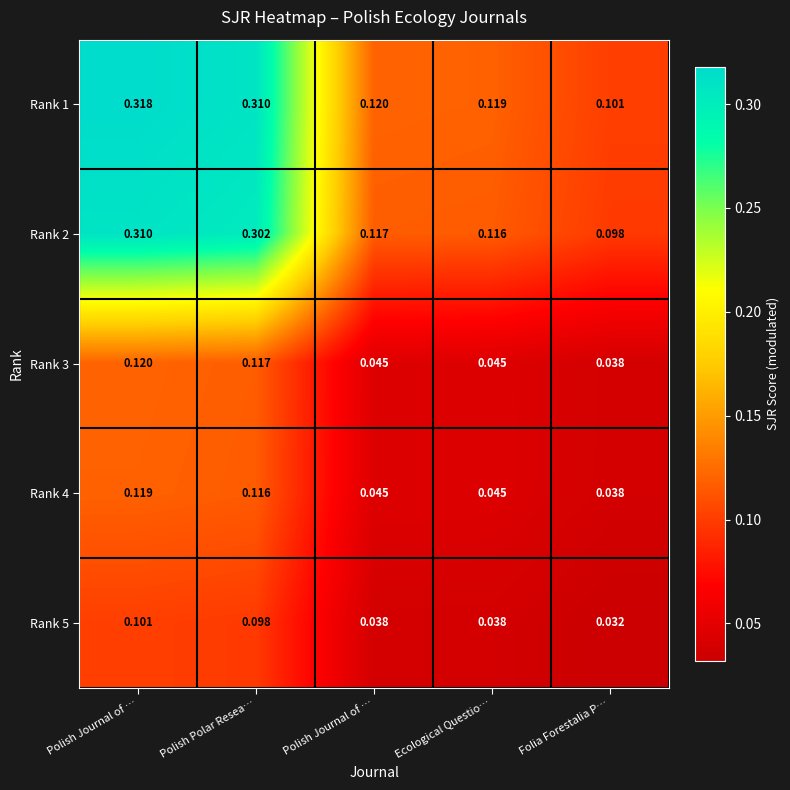

Reading left to right, transcribe all the data shown in this chart.

Rank 1: Polish Journal of …=0.3	Polish Polar Resea…=0.3	Polish Journal of …=0.1	Ecological Questio…=0.1	Folia Forestalia P…=0.1
Rank 2: Polish Journal of …=0.3	Polish Polar Resea…=0.3	Polish Journal of …=0.1	Ecological Questio…=0.1	Folia Forestalia P…=0.1
Rank 3: Polish Journal of …=0.1	Polish Polar Resea…=0.1	Polish Journal of …=0.0	Ecological Questio…=0.0	Folia Forestalia P…=0.0
Rank 4: Polish Journal of …=0.1	Polish Polar Resea…=0.1	Polish Journal of …=0.0	Ecological Questio…=0.0	Folia Forestalia P…=0.0
Rank 5: Polish Journal of …=0.1	Polish Polar Resea…=0.1	Polish Journal of …=0.0	Ecological Questio…=0.0	Folia Forestalia P…=0.0